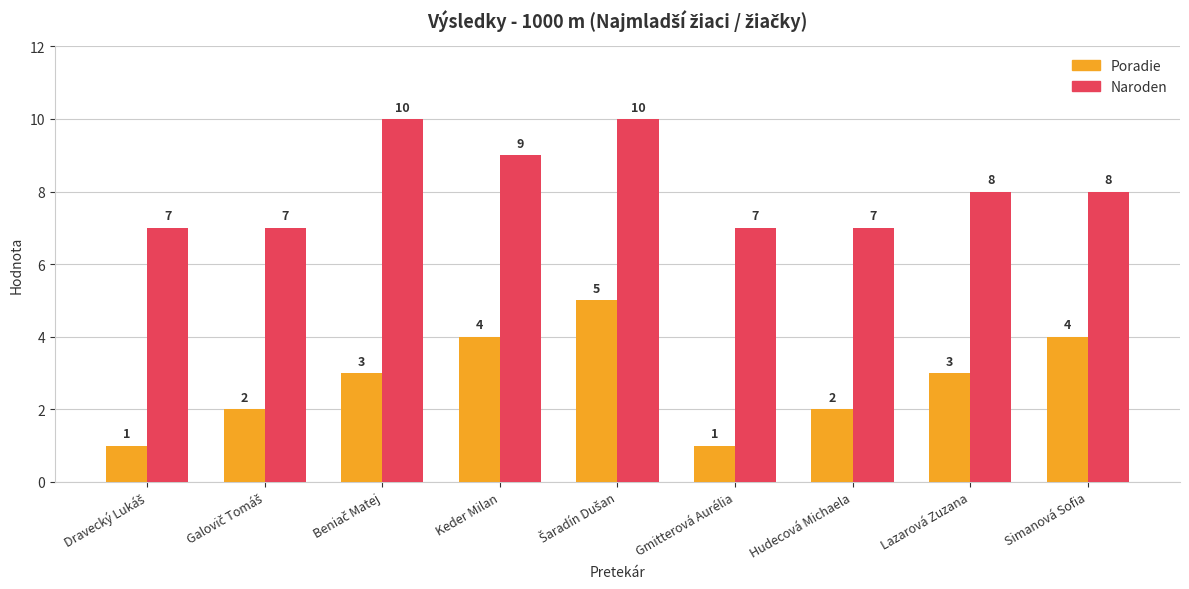

Reading left to right, what are all the values shown in this chart?

Poradie: 1	2	3	4	5	1	2	3	4
Naroden: 7	7	10	9	10	7	7	8	8